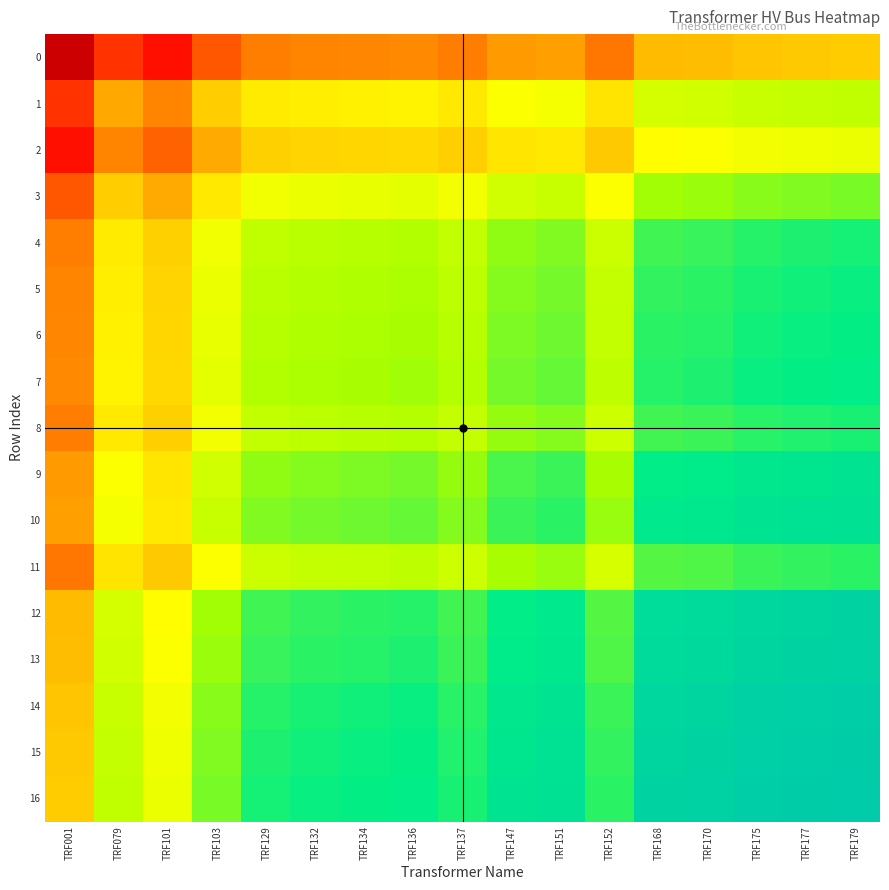

Which series has the largest total across all categories?

16